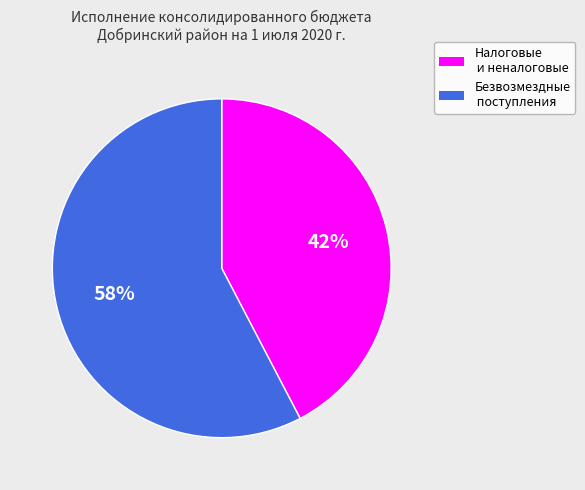

How many segments does this pie chart have?

2